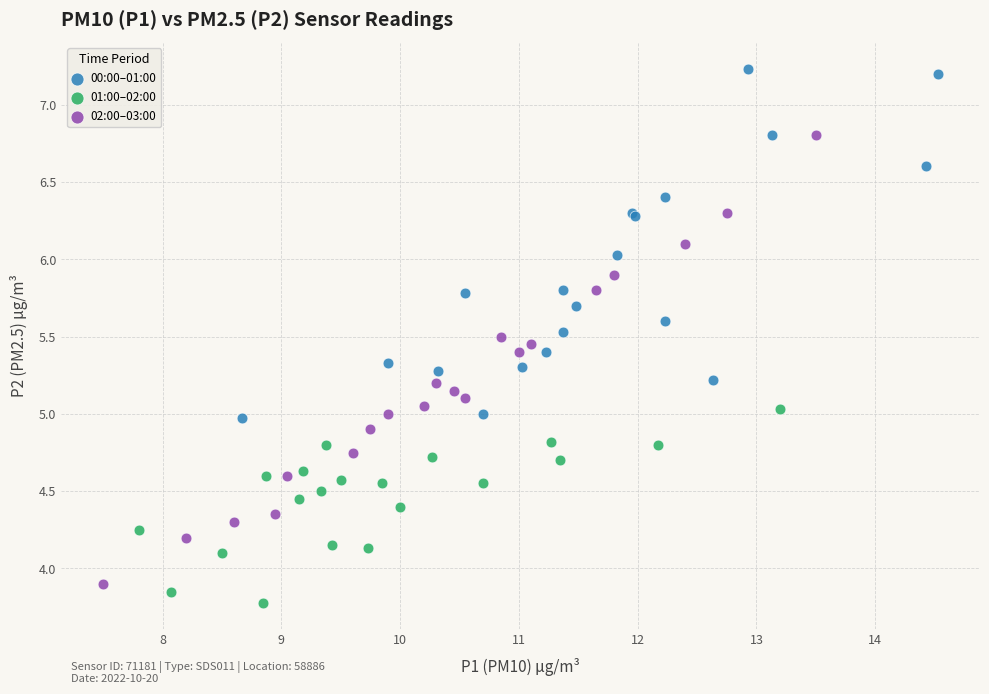

Which series has the widest spread of Y values?

02:00–03:00